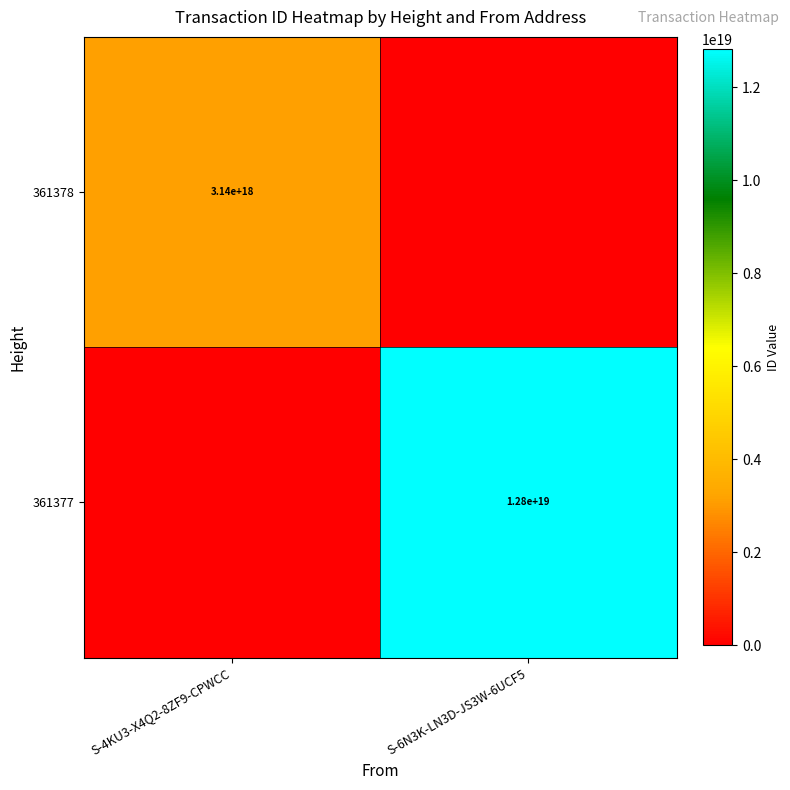

The value of 361377 at S-6N3K-LN3D-JS3W-6UCF5 is 19216497522667892736. True or false?

False